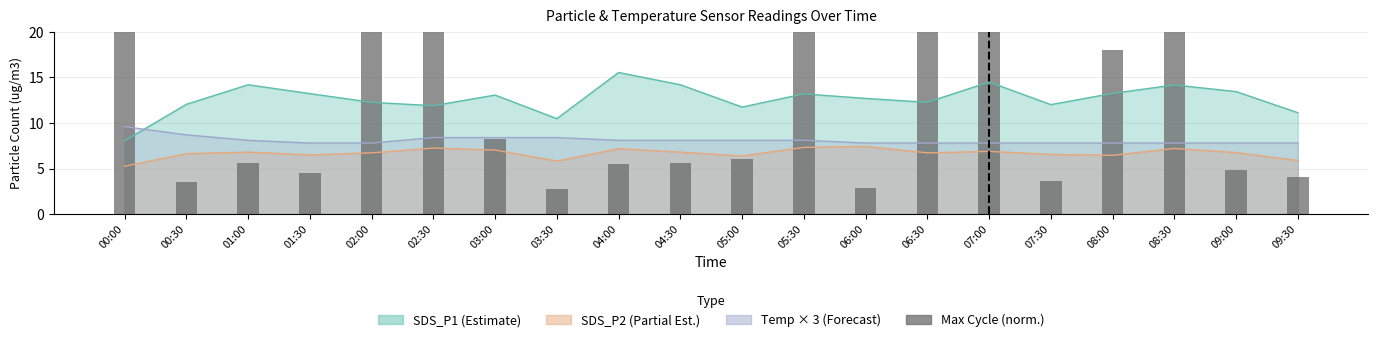

Where is the data nearest to the value 28?

07:00